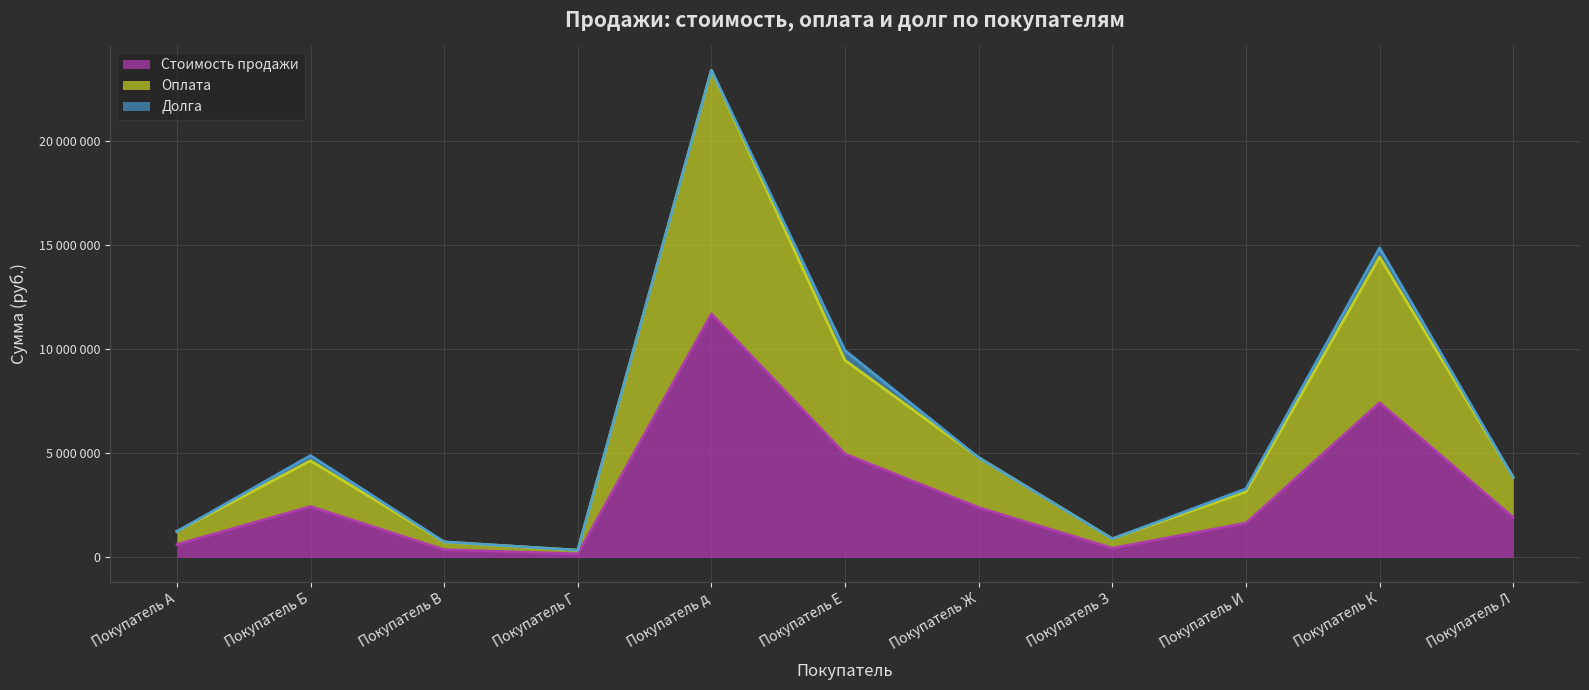

True or false: Оплата and Стоимость продажи intersect in this chart.

False